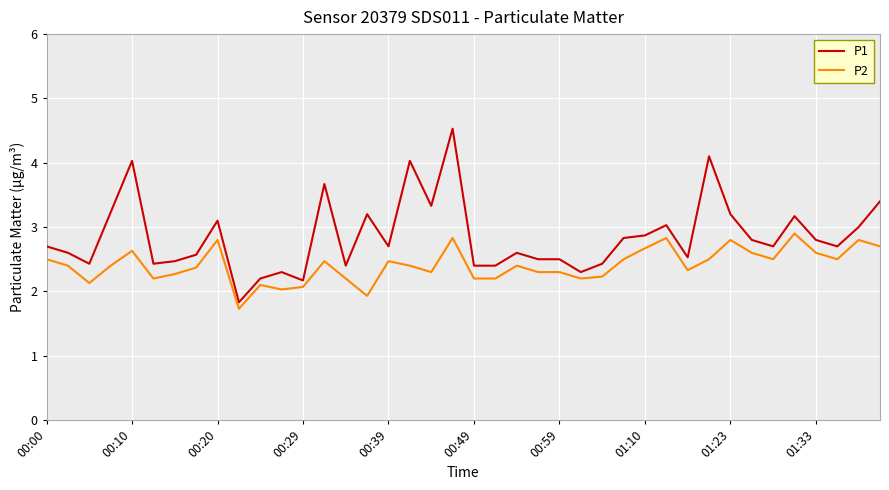

List the series in order of their overall mean, highest first.

P1, P2